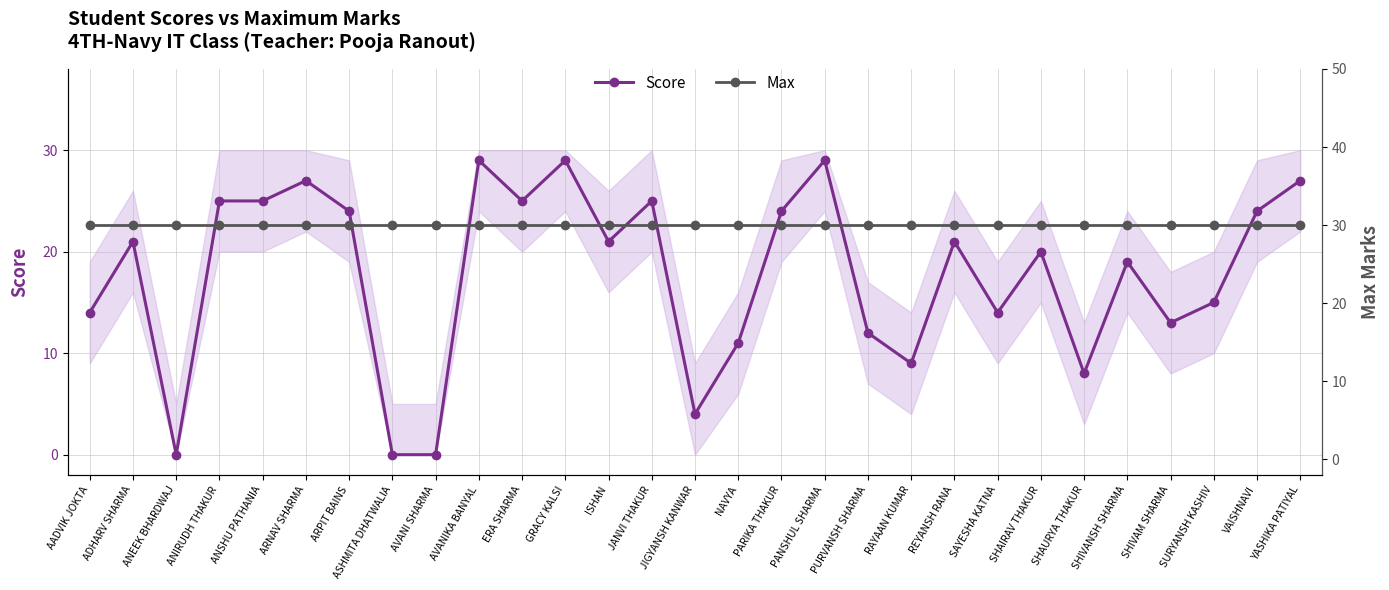

Where is the first local maximum for Score?

ADHARV SHARMA